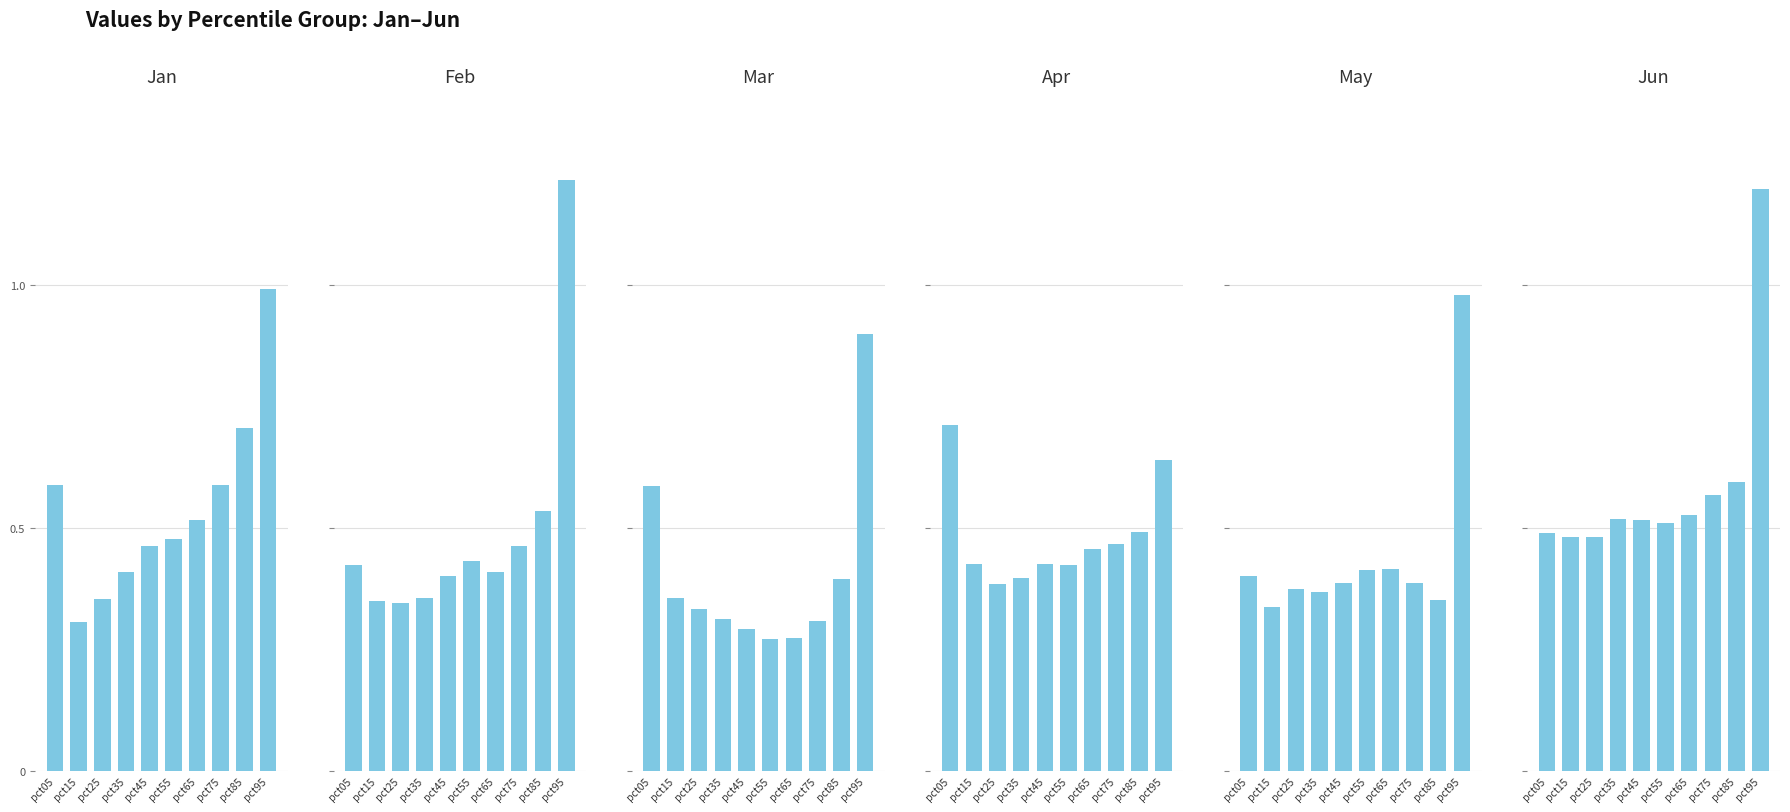

Is the value of Mar at pct45 greater than the value of Jan at pct45?

No